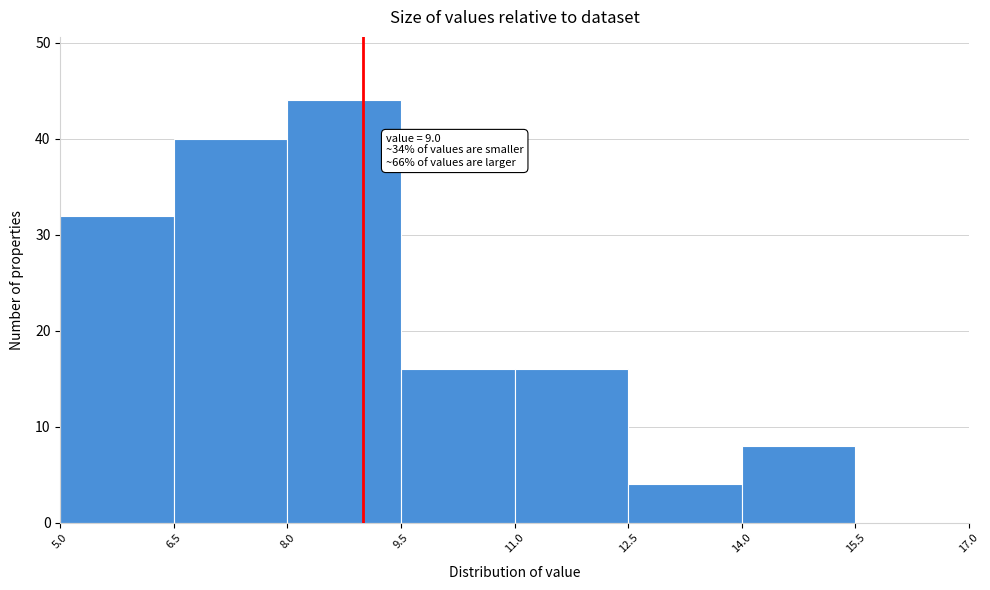

Which range on the x-axis has the tallest bar?

8.0 to 9.5